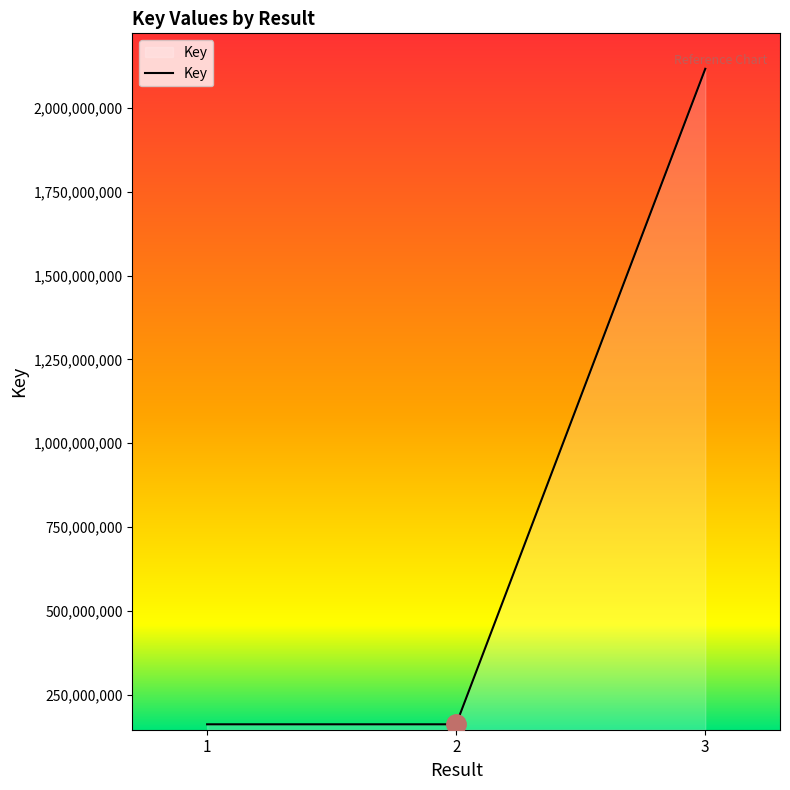

Which has a higher value, 1 or 3?

3